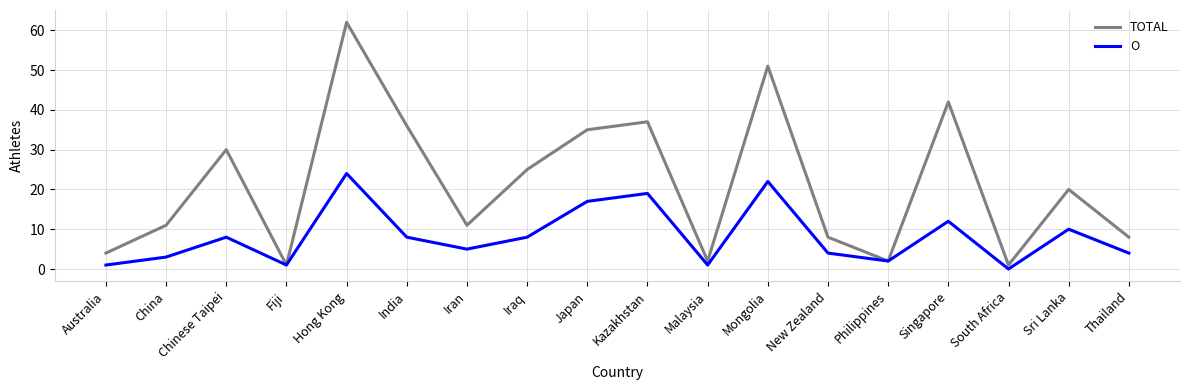

What position from the left is Philippines?

14